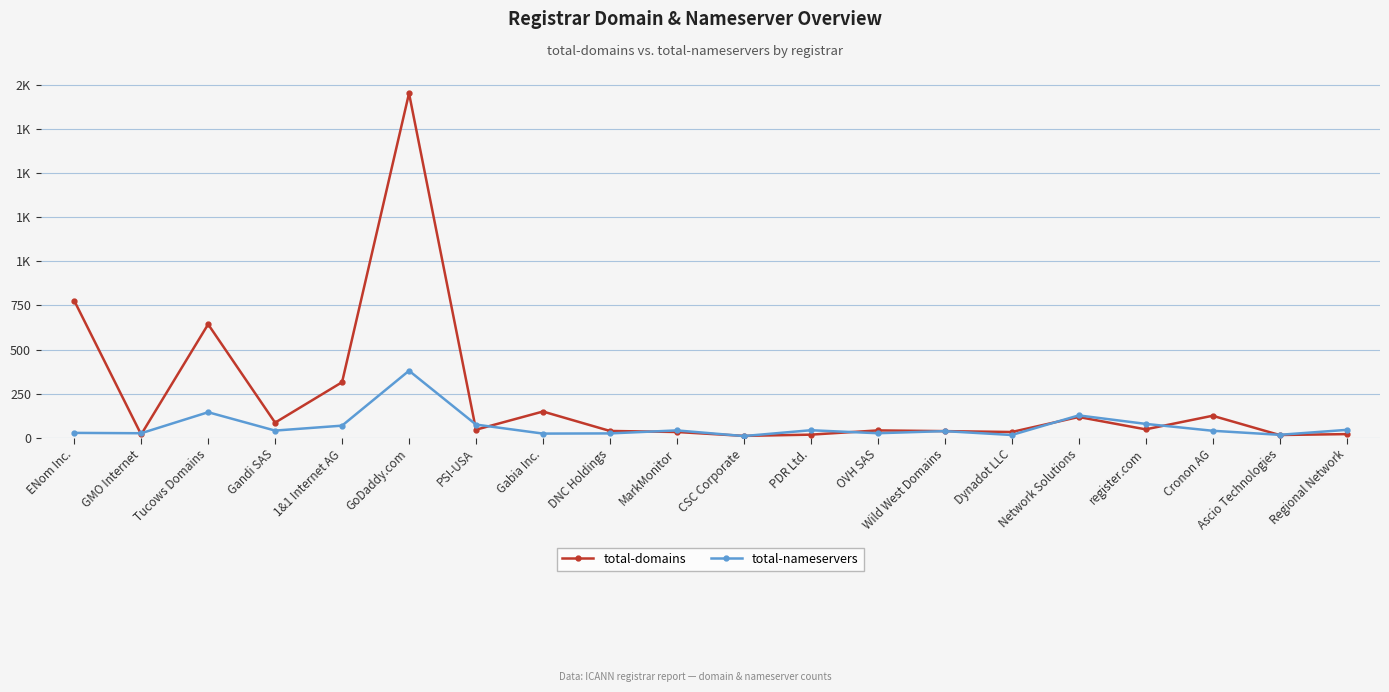

Between DNC Holdings and Regional Network, which series saw the biggest shift?

total-nameservers